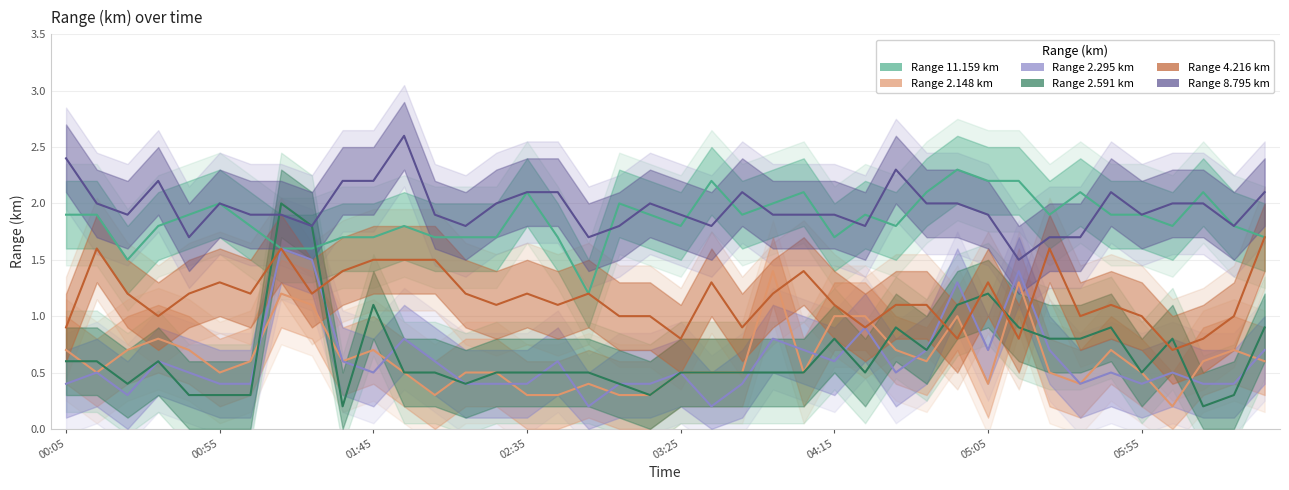

True or false: 2.295 has a value of 0.2 at 2016/06/17 03:35.

True